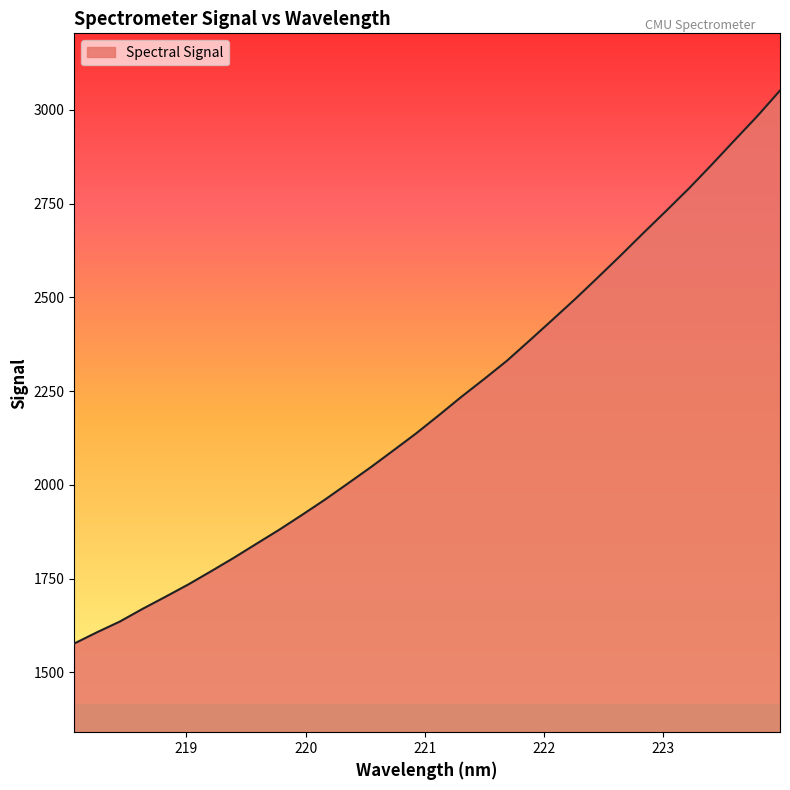

How many values exceed 2185?

16